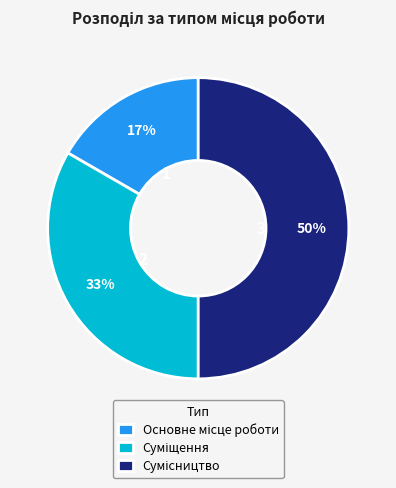

To the nearest percent, what is the difference between the largest and smallest slice percentages?

33%